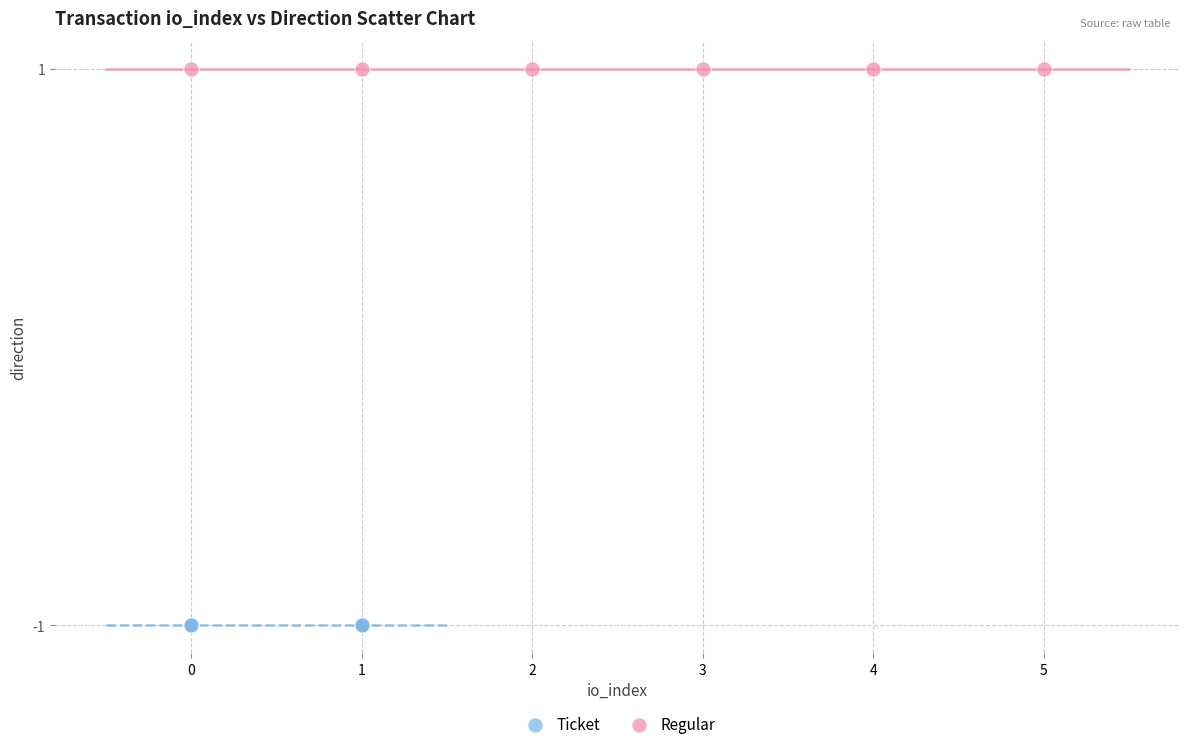

Which series contains the lowest Y value?

Ticket